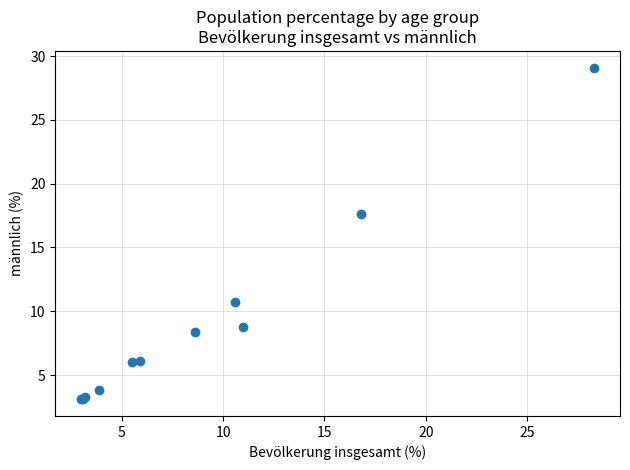

What Y value in the scatter plot is closest to 16?

17.6